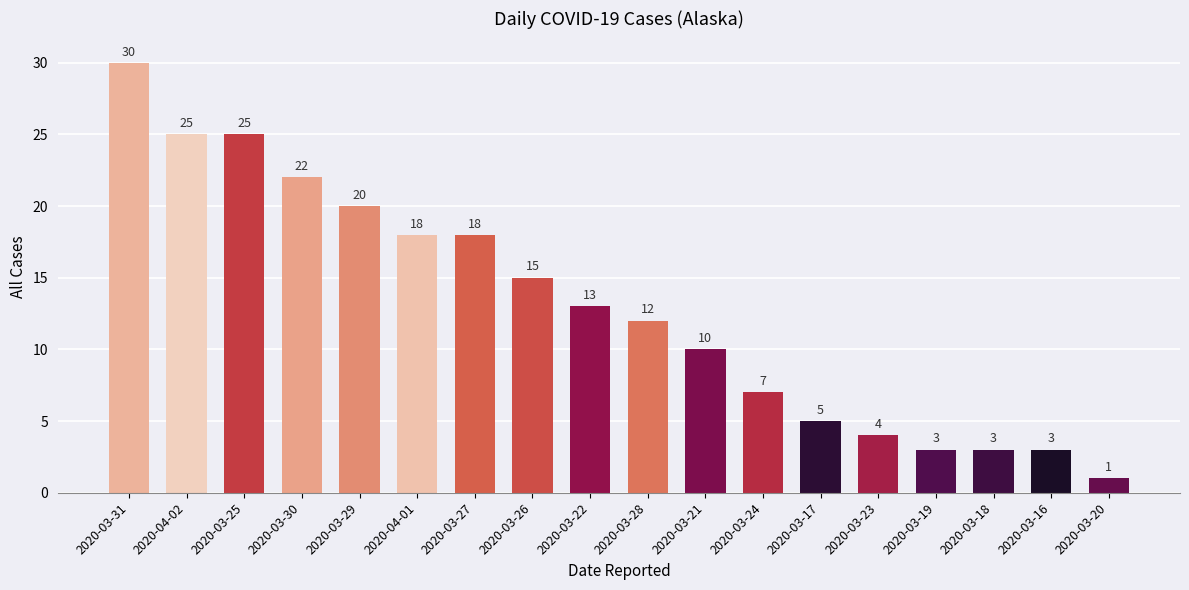

What position from the right is 2020-03-25?

16